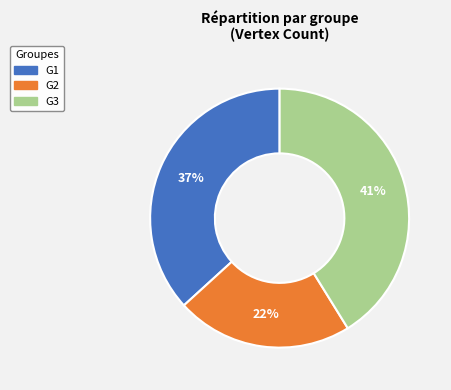

Is it true that G2 is 22% of the pie?

True